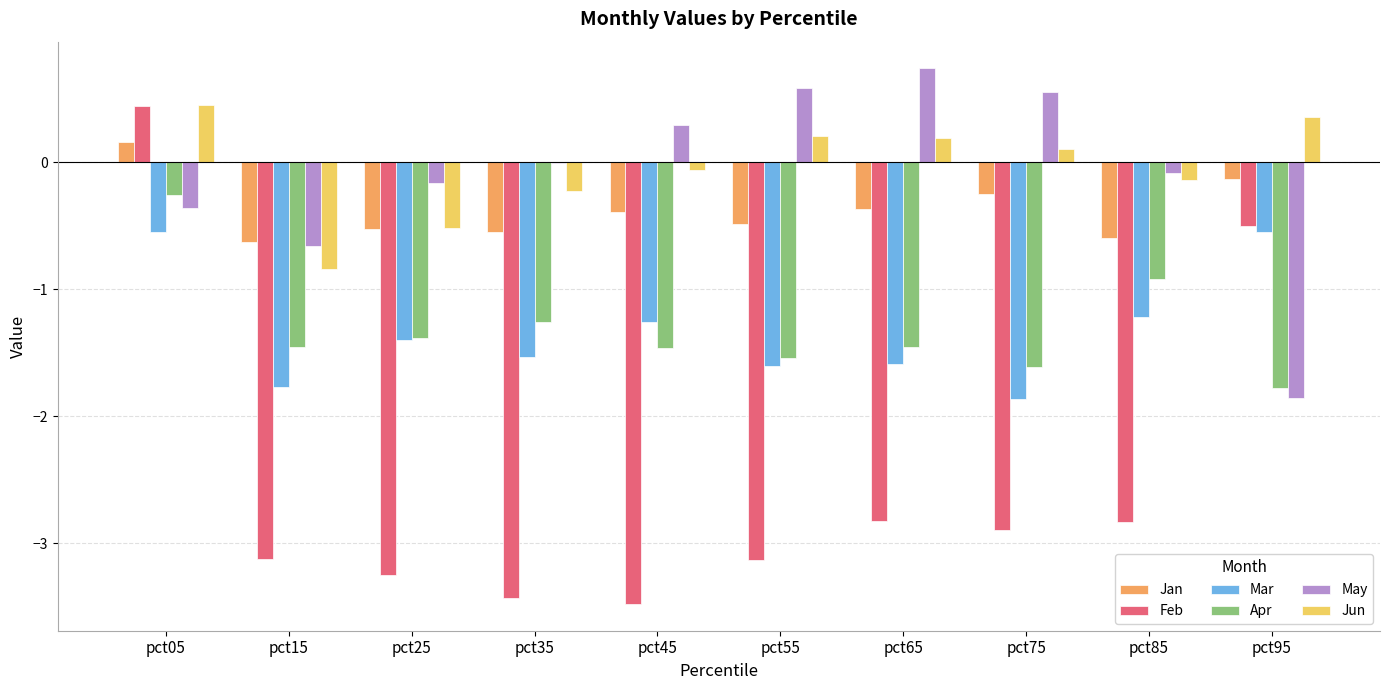

True or false: Jun has a value of 0.1 at pct75.

True